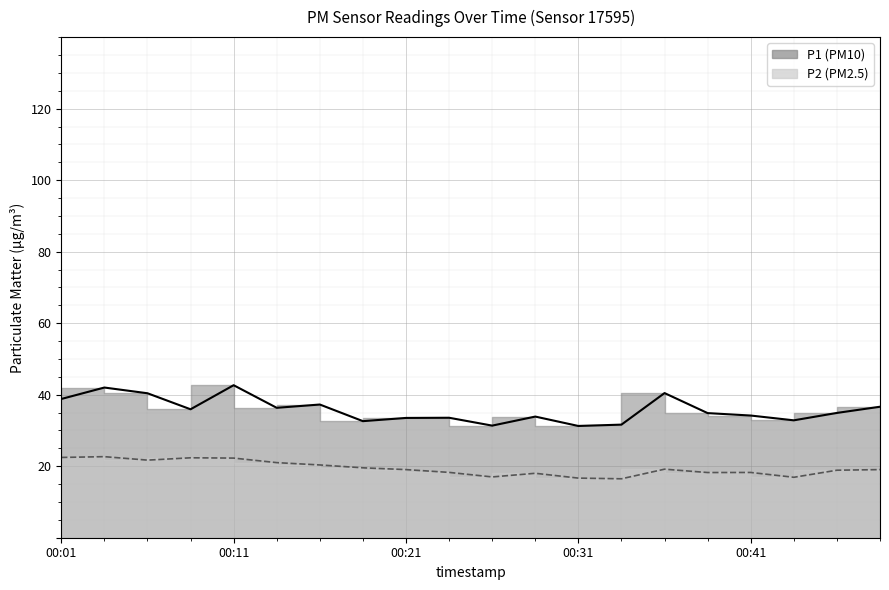

List the series in order of their peak value, highest first.

P1 curve, P2 curve